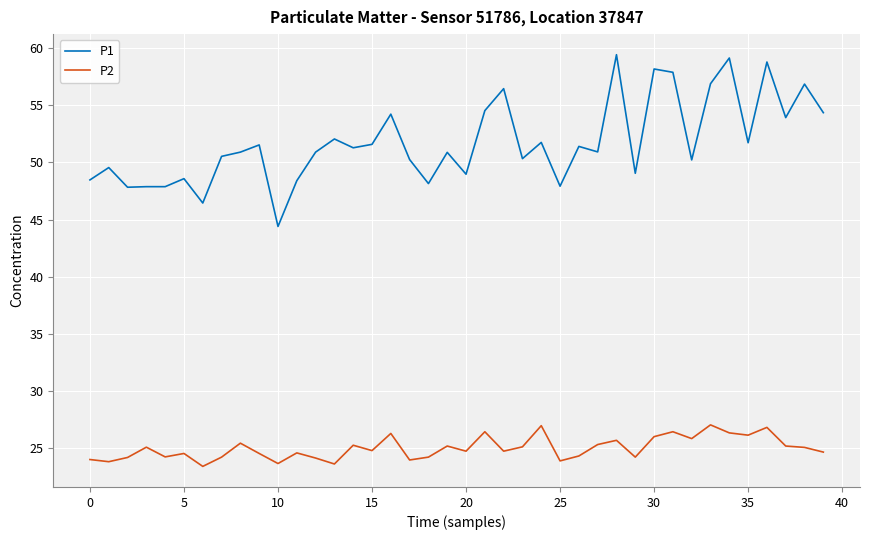

What is the difference between the maximum and minimum values in the P1 series?

15.0